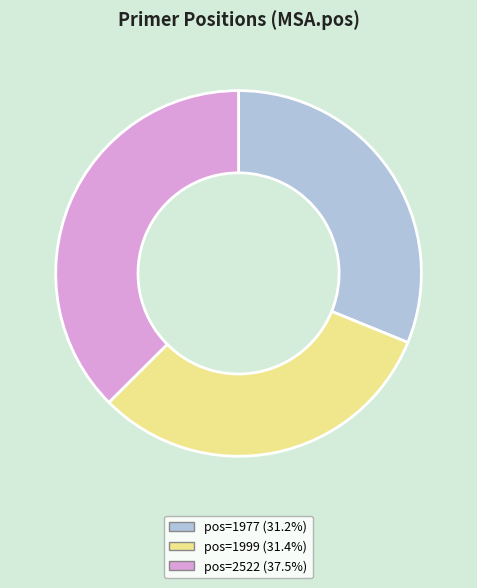

Is there any slice that represents more than half of the pie?

No